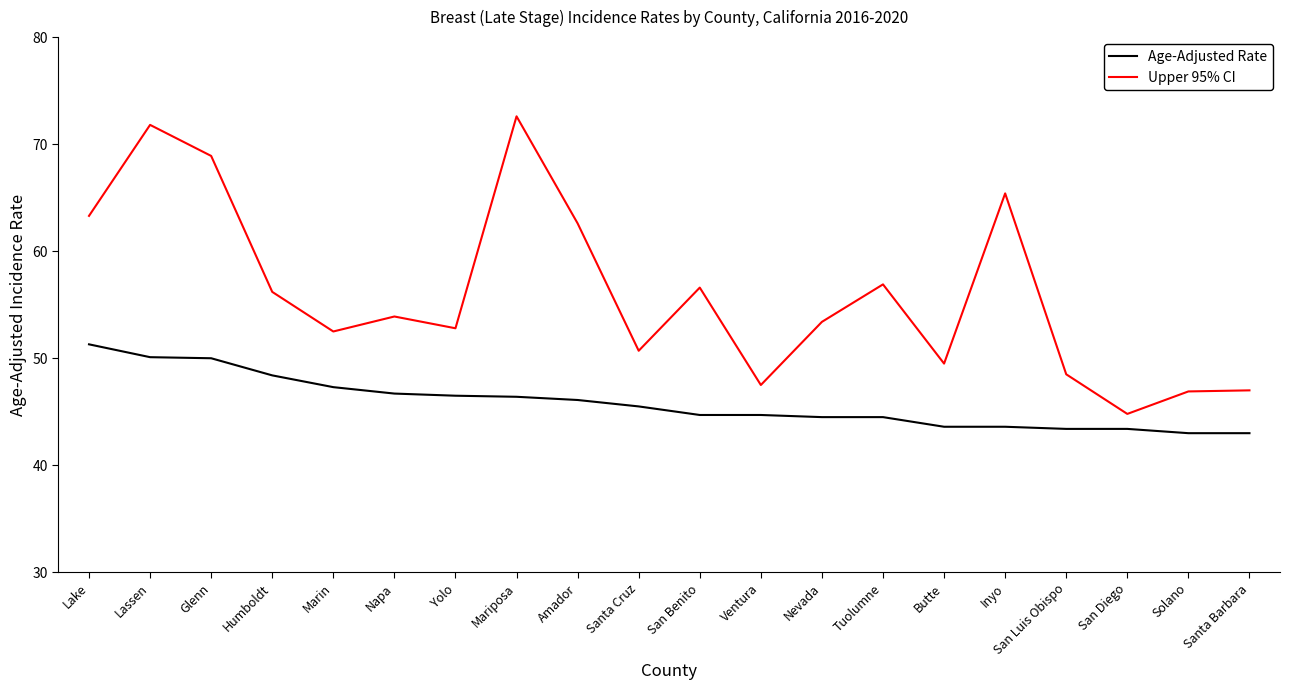

The value of Upper 95% CI at San Diego is 18.1. True or false?

False